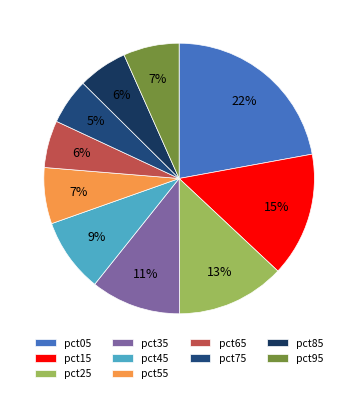

Is the sum of pct15 and pct75 greater than half?

No